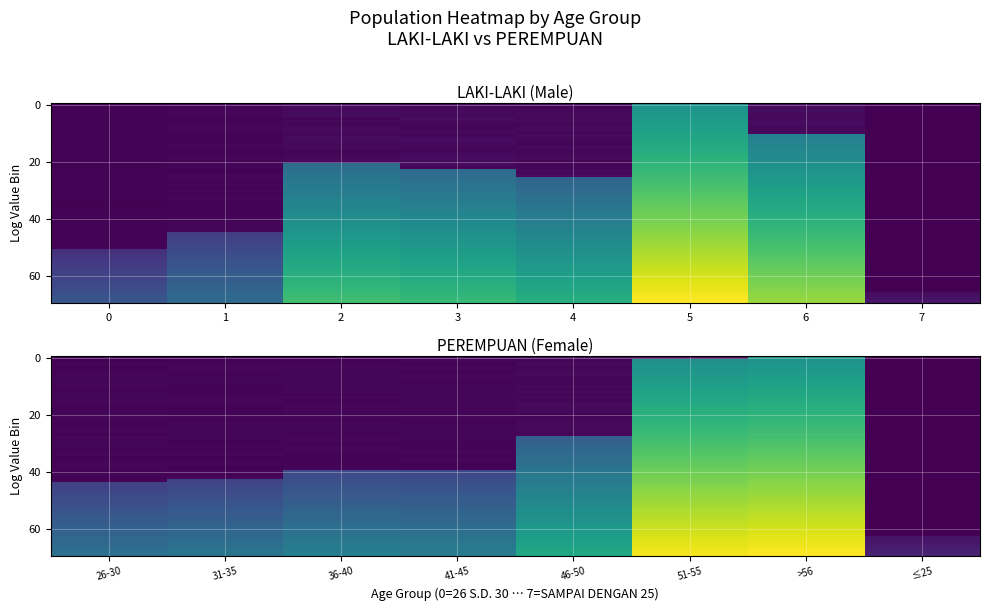

Which has a higher value, 5 or 7?

5